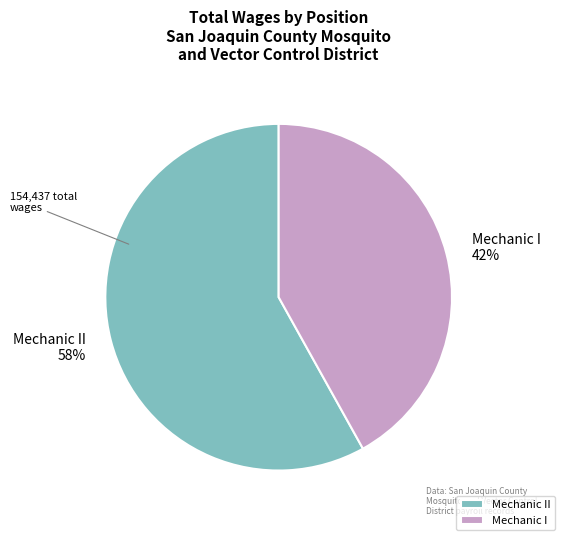

Rank the categories by value from highest to lowest.

Mechanic II, Mechanic I